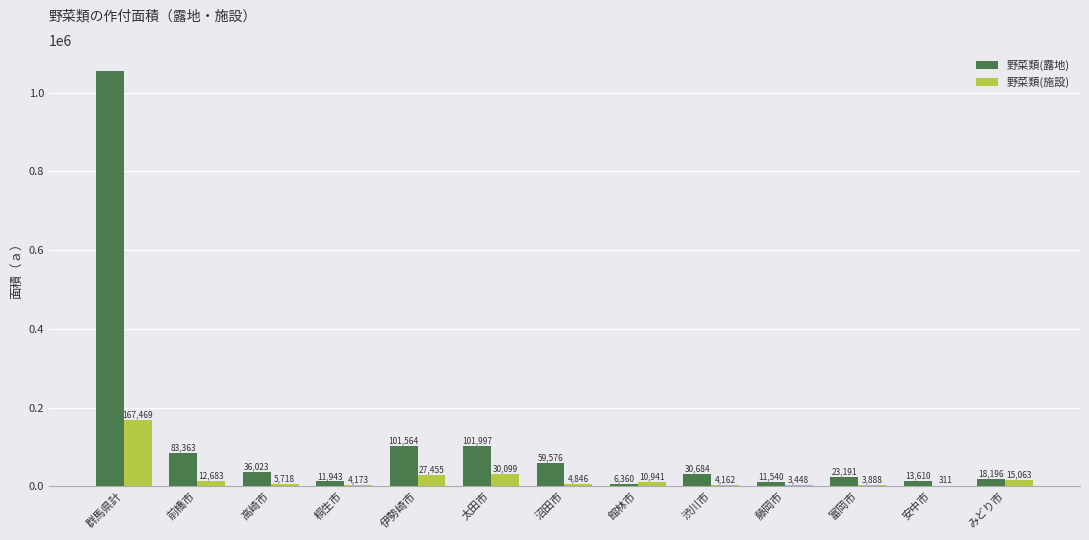

Between 太田市 and 沼田市, which series saw the biggest shift?

野菜類(露地)